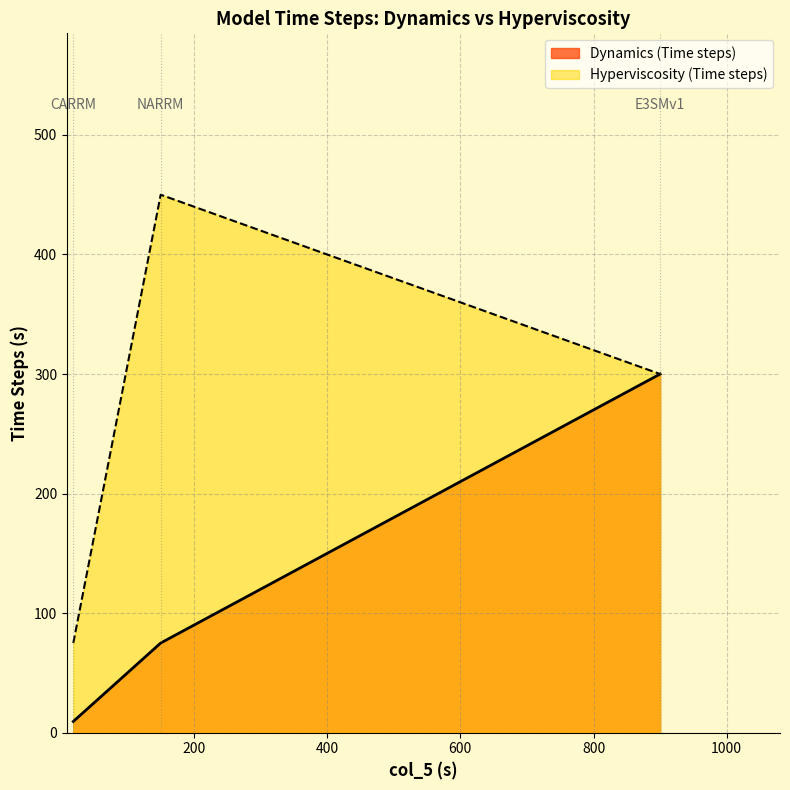

What is the difference between the maximum and minimum values in the Hyperviscosity (Time steps) series?

375.0